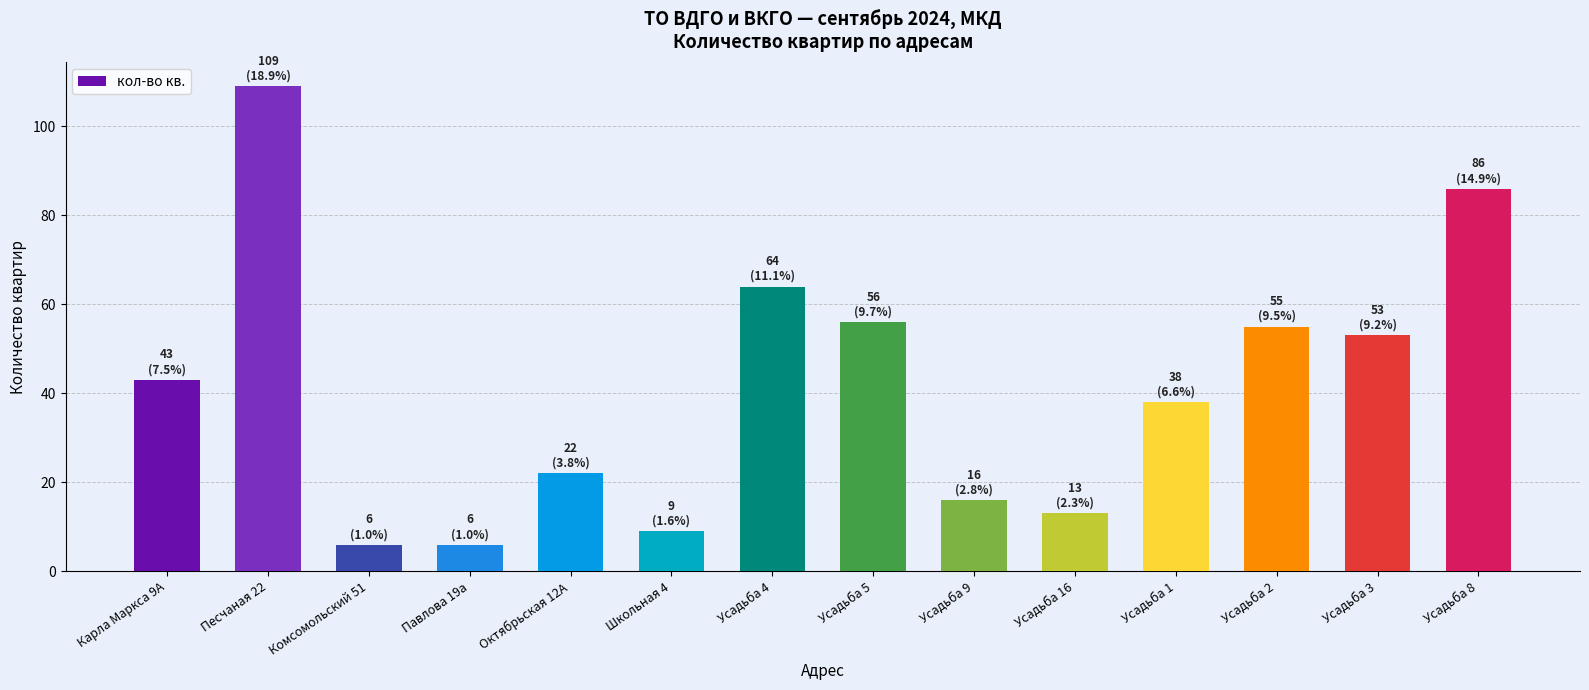

What is the label of the 4th bar from the left?

Павлова 19а